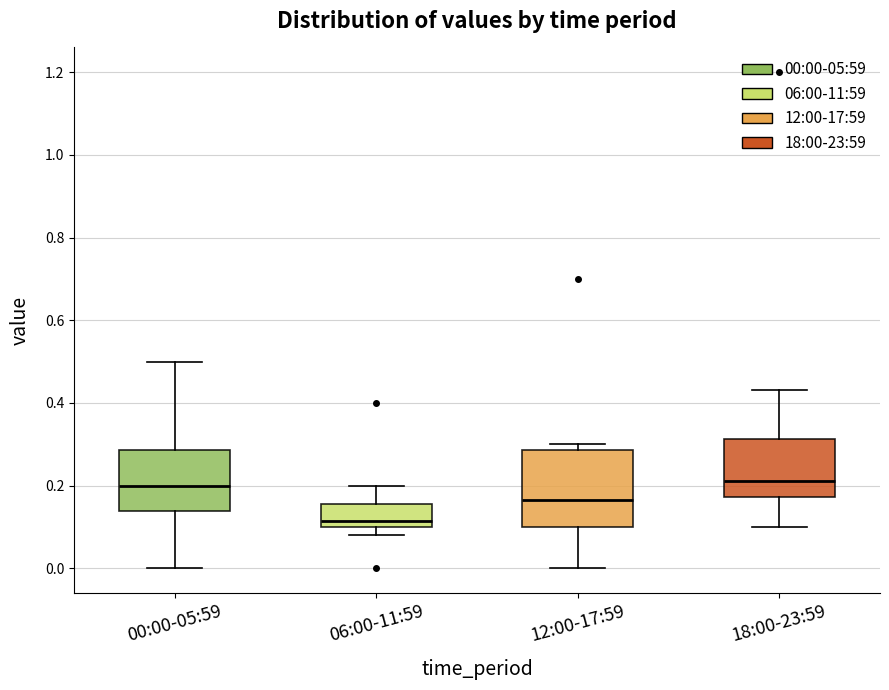

Where does the lower whisker of the box for 12:00-17:59 end on the y-axis? The values are not printed on the chart, so give them approximately, as read against the axis.

0.00